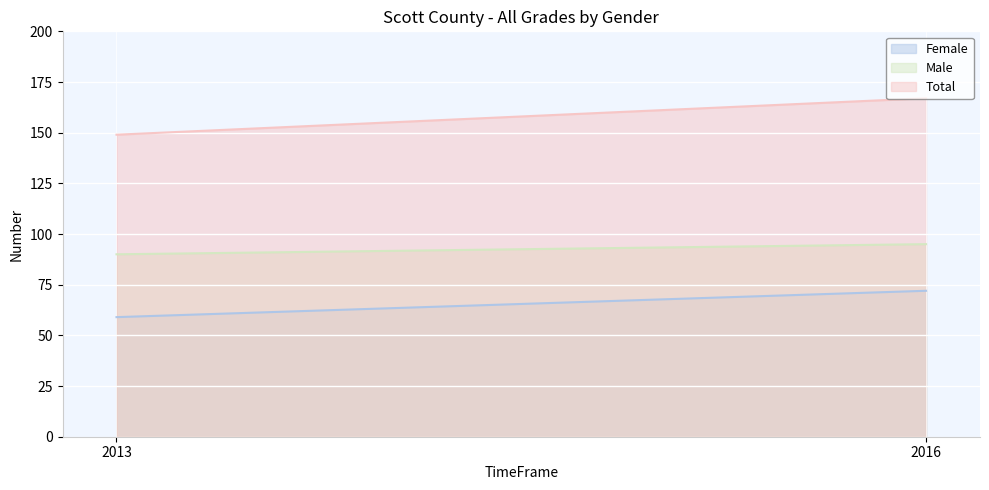

At which label is Female closest to 65?

2013